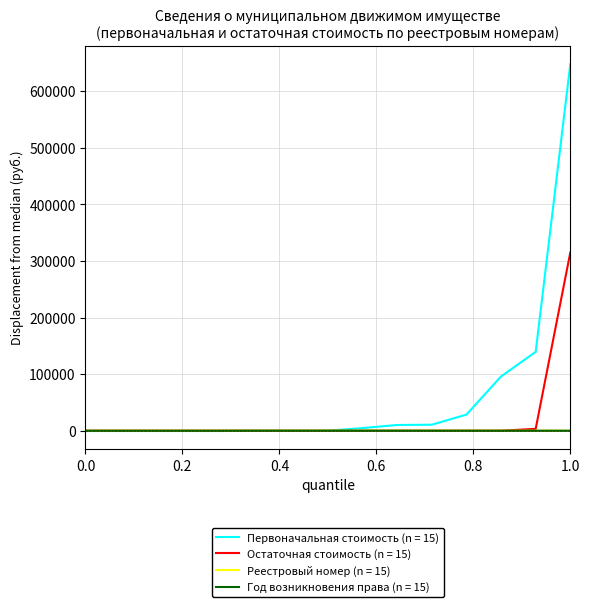

What is the maximum value for Первоначальная стоимость (n = 15)?

648110.0